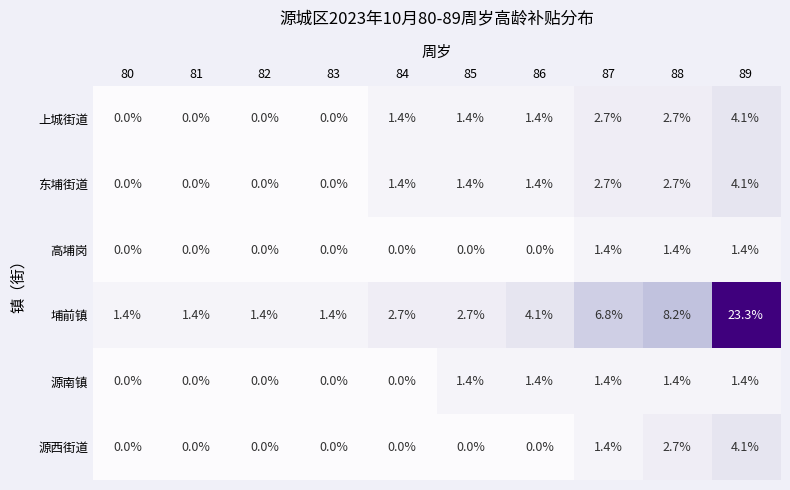

At which category does the chart reach its peak across all series?

89